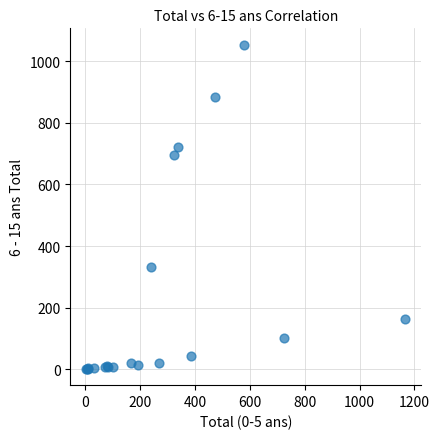

What Y value in the scatter plot is closest to 527?

697